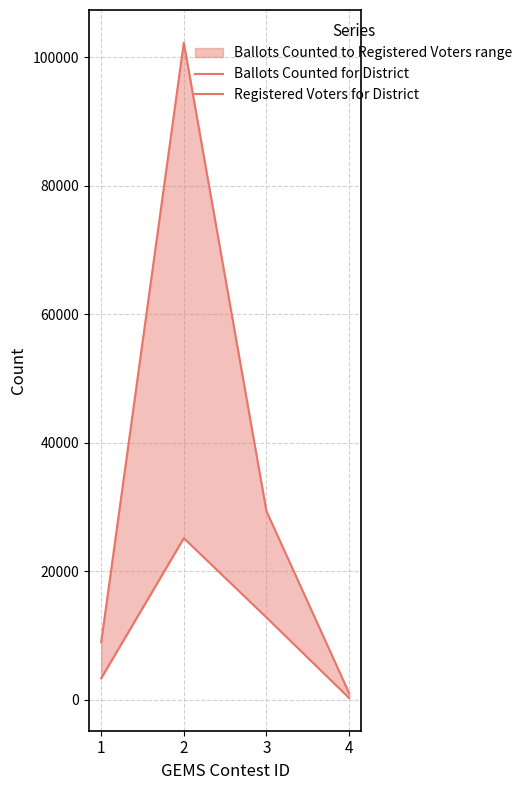

What is the sum of the Ballots Counted for District values at 1 and 2?

28532